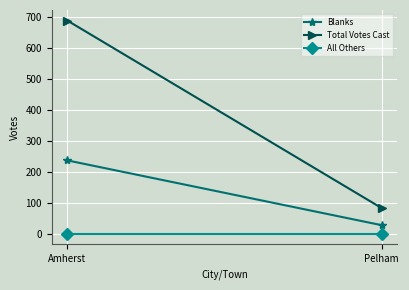

Reading left to right, extract all data points from this chart.

Blanks: Amherst=237	Pelham=28
Total Votes Cast: Amherst=688	Pelham=83
All Others: Amherst=1	Pelham=1